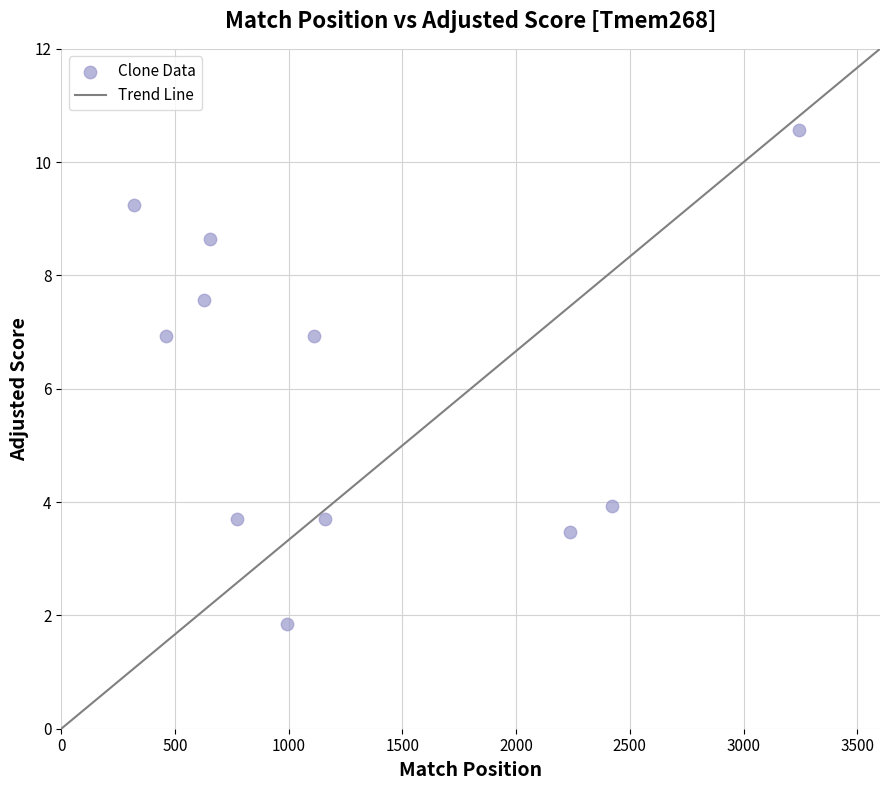

What is the range of Y values (max minus min)?

8.7